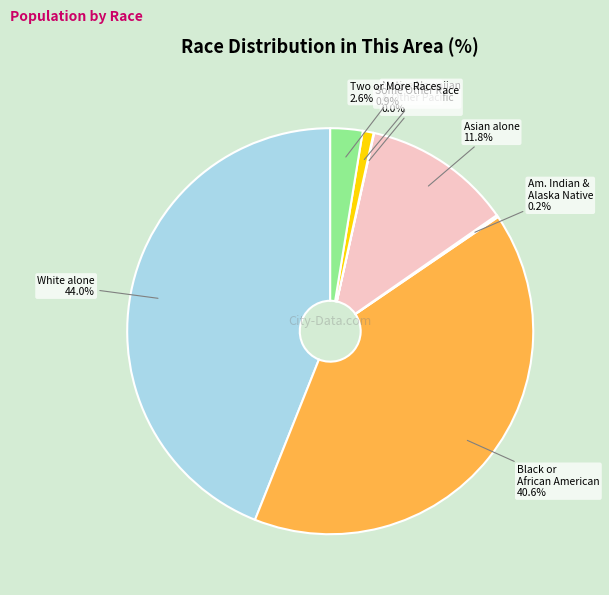

To the nearest percent, what is the average slice percentage?

14%